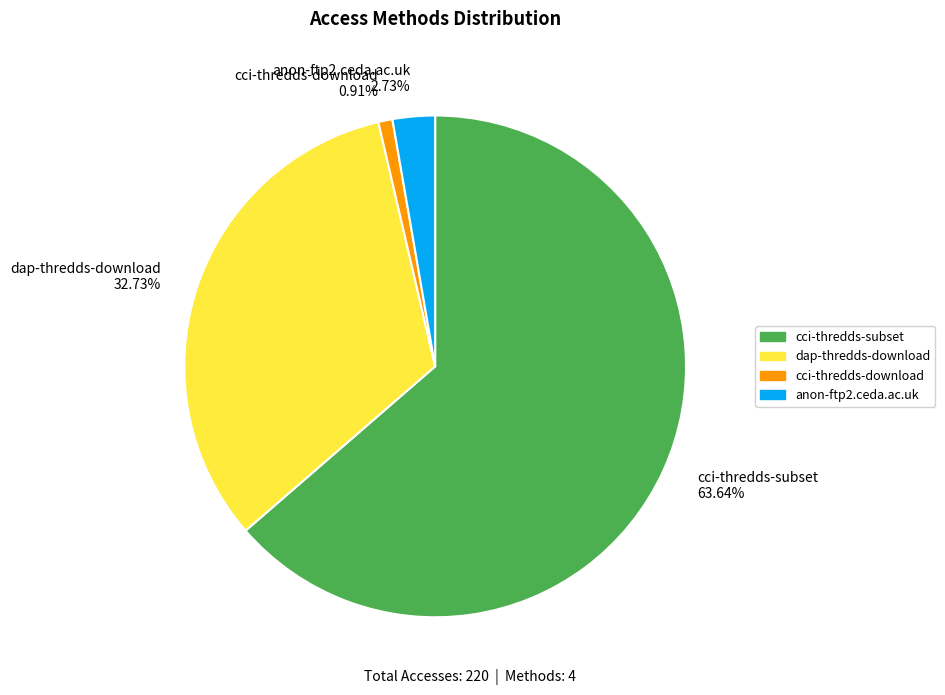

Count the number of slices in the pie.

4